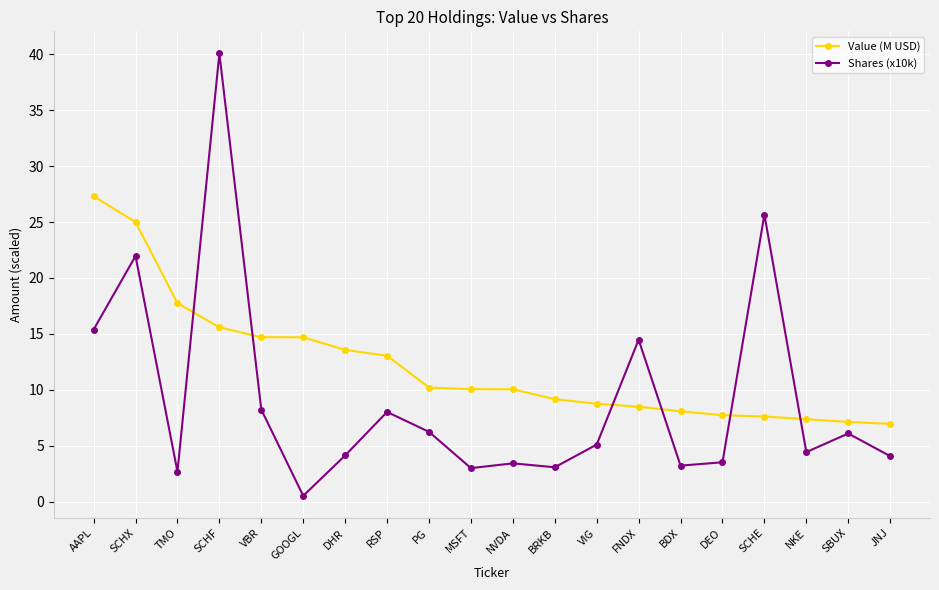

What is the difference between the second highest and minimum values in the Shares (x10k) series?

25.2